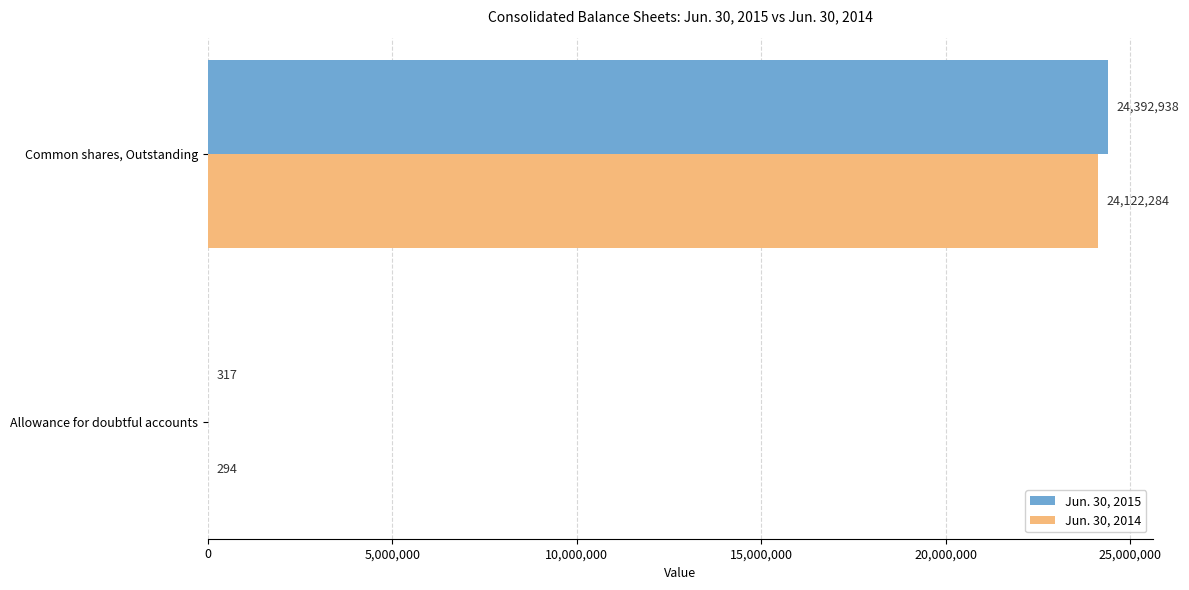

At which category is the sum across all series the highest?

Common shares, Outstanding